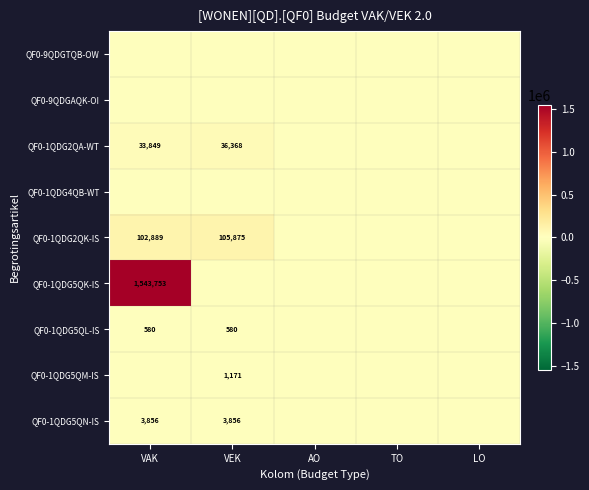

True or false: QF0-1QDG5QK-IS has a value of 2363794 at VAK.

False